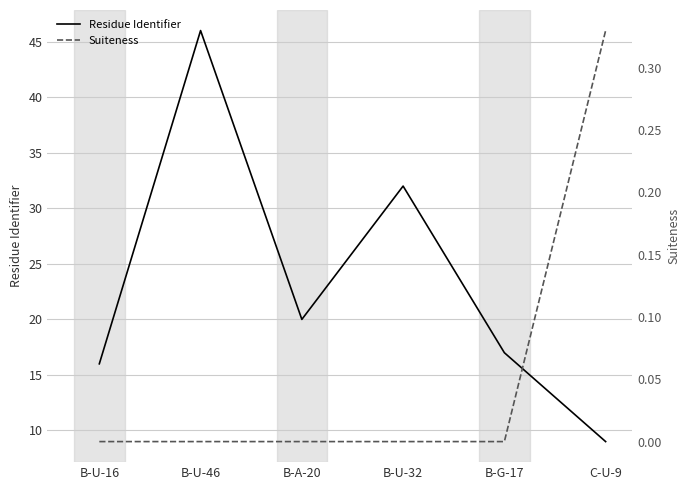

Rank the categories by Residue Identifier value from highest to lowest.

B-U-46, B-U-32, B-A-20, B-G-17, B-U-16, C-U-9